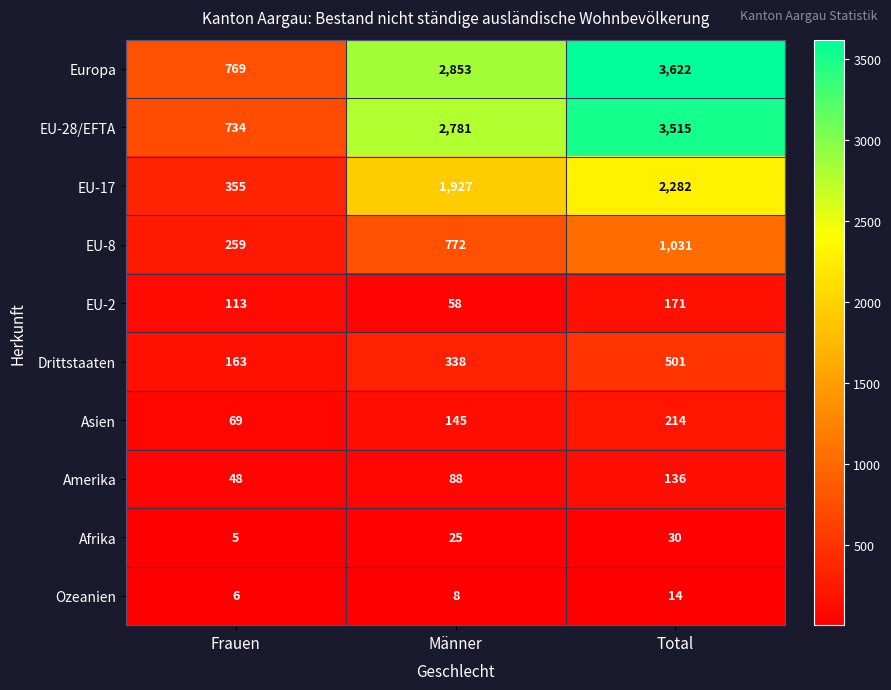

The value of EU-17 at Frauen is 355. True or false?

True